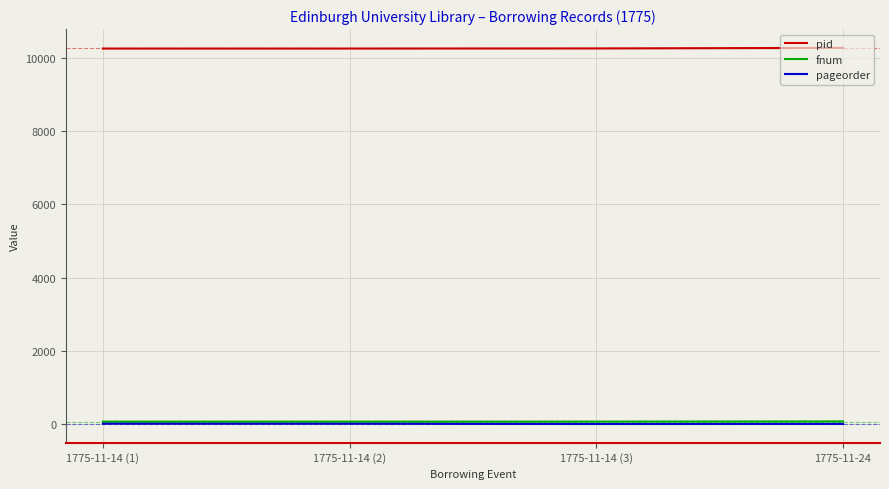

Is the value of fnum at 1775-11-14 (1) greater than the value of pid at 1775-11-14 (3)?

No